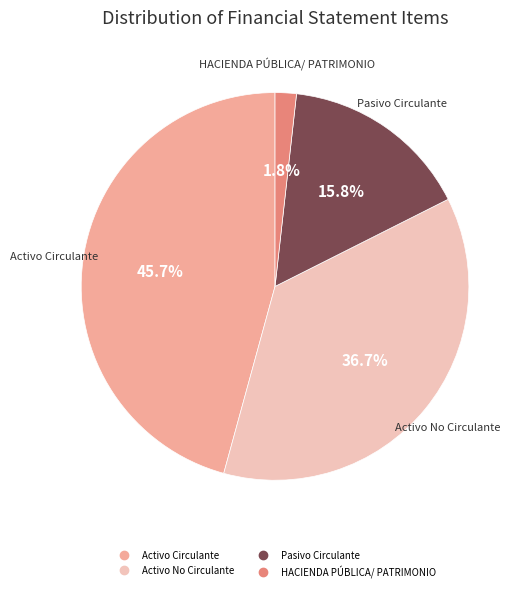

Approximately how many times larger is the value at Activo Circulante compared to Activo No Circulante?

1.2